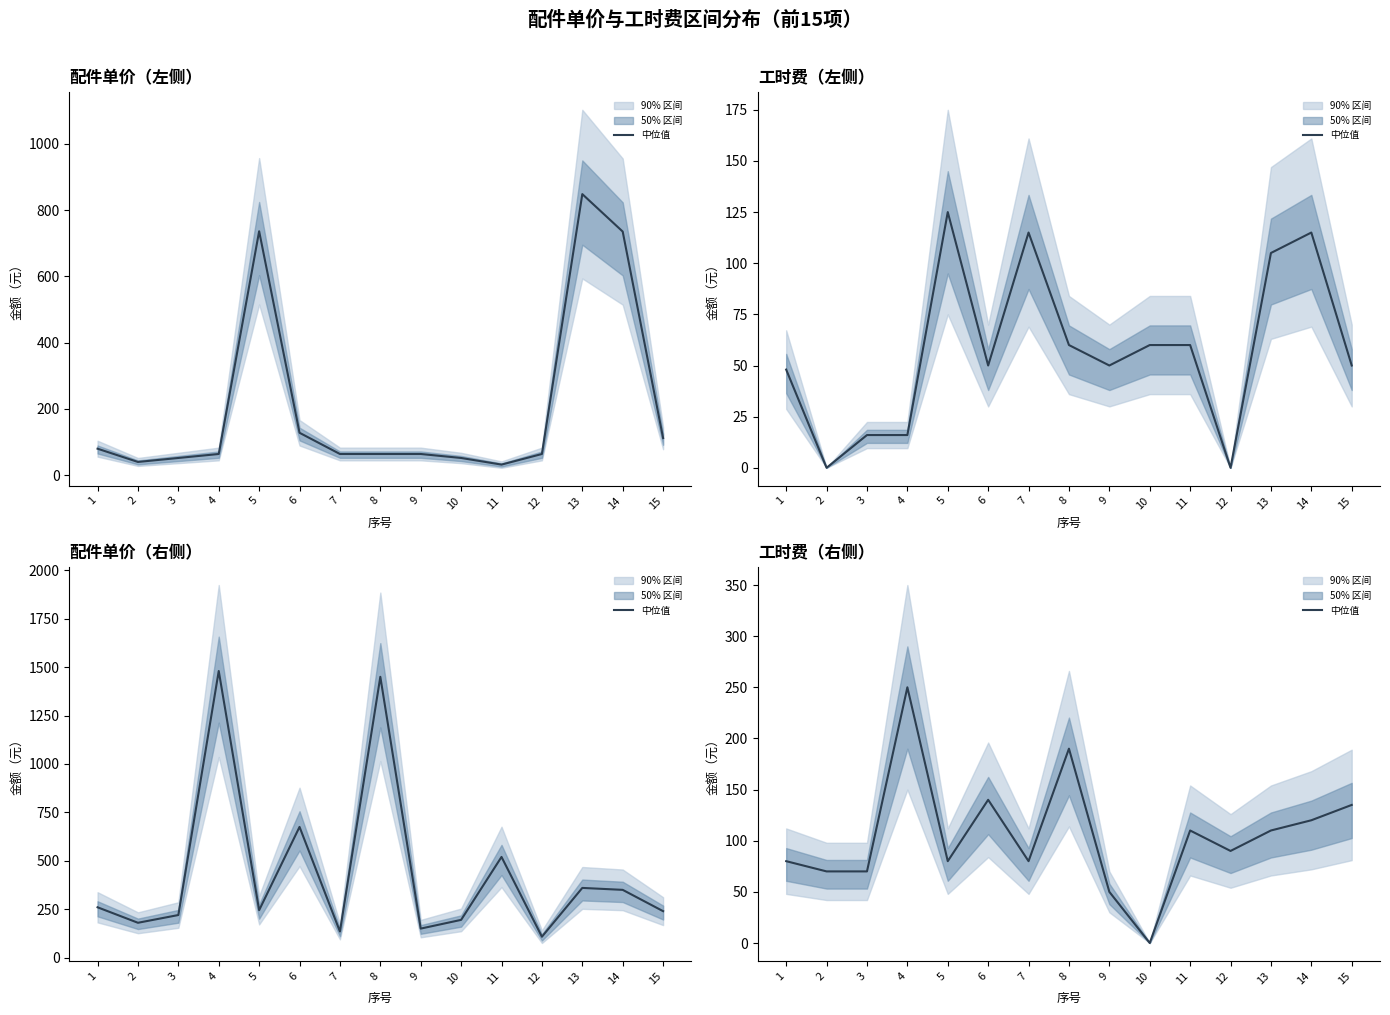

In 工时费（元）, how many points are lower than both neighbors (excluding endpoints)?

4